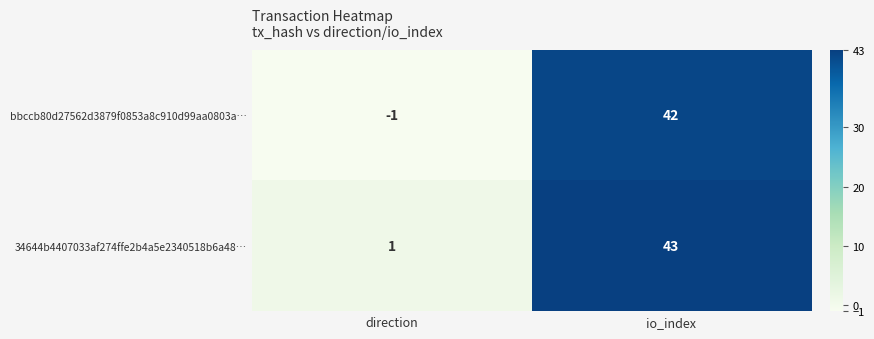

Reading left to right, extract all data points from this chart.

bbccb80d27562d3879f0853a8c910d99aa0803a…: -1	42
34644b4407033af274ffe2b4a5e2340518b6a48…: 1	43